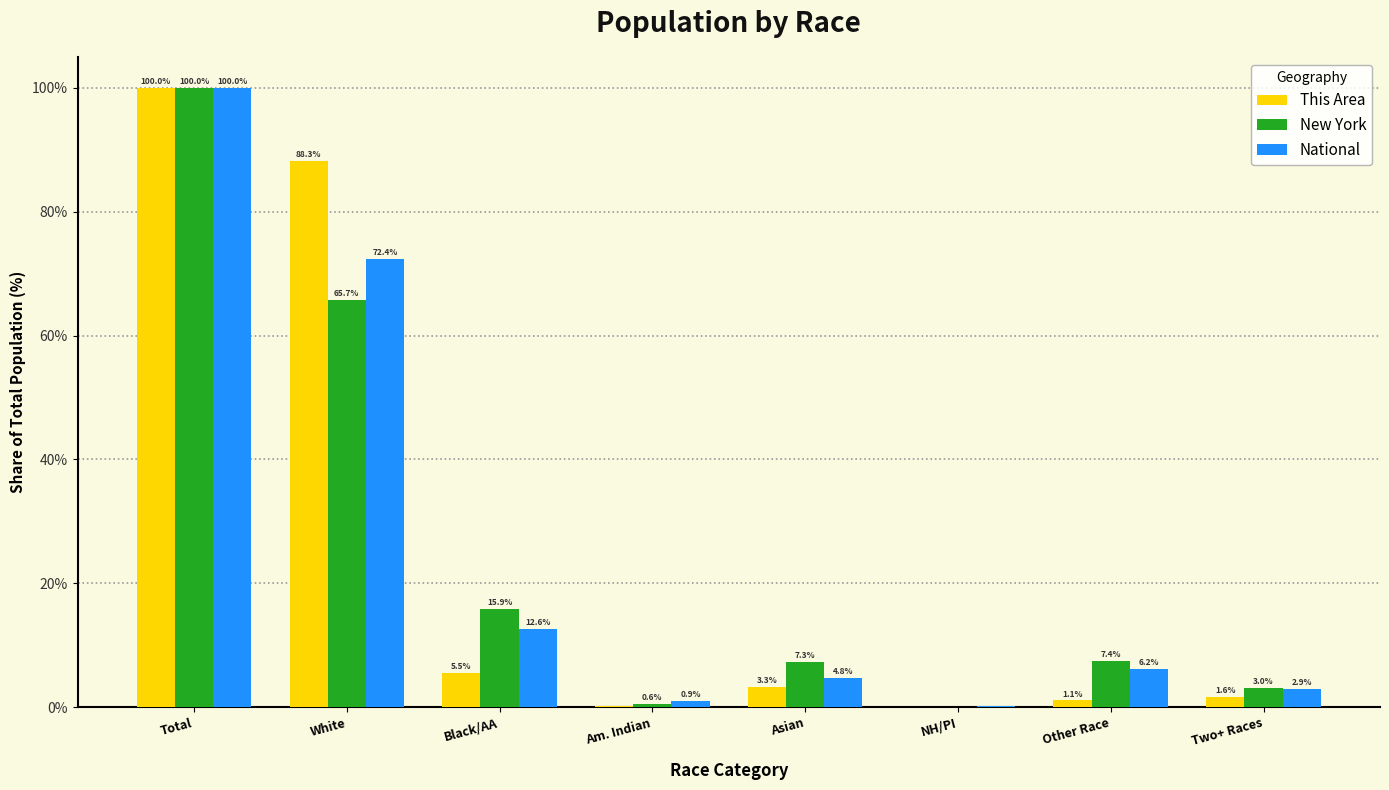

Where is New York nearest to the value 50?

White